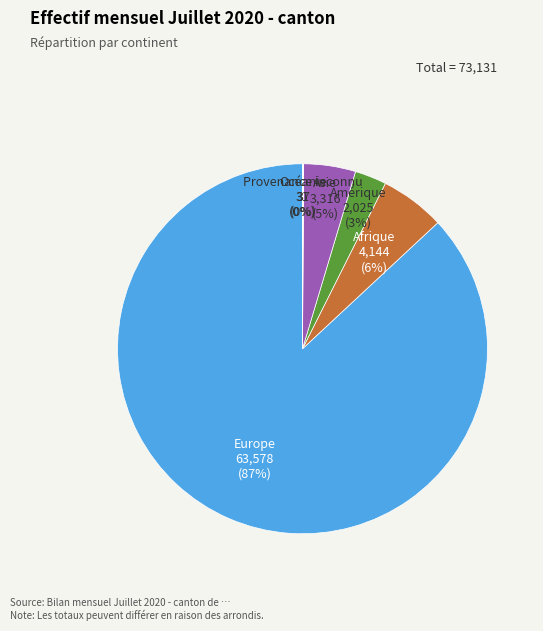

Is it true that Asie is 5% of the pie?

True